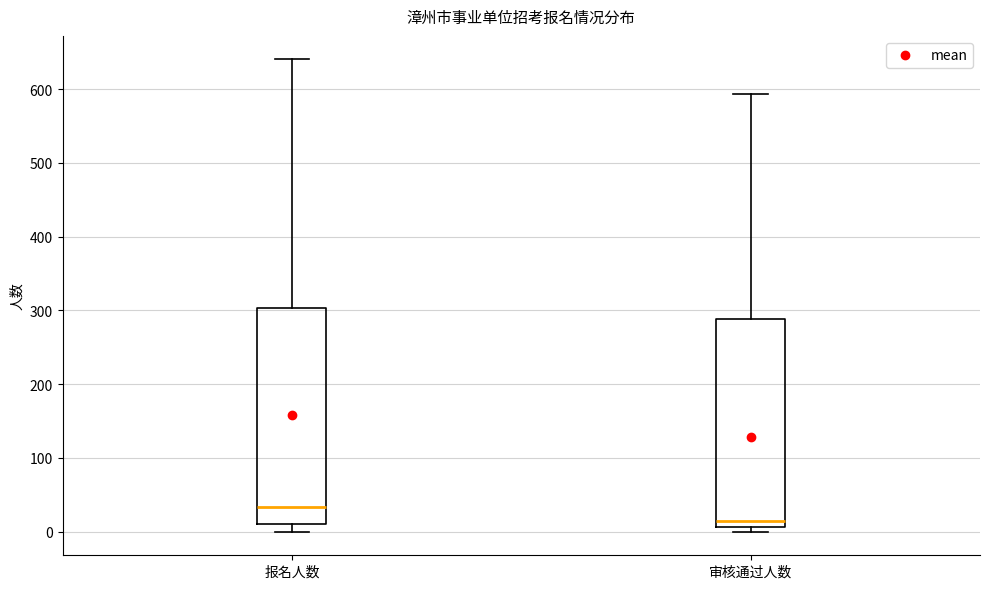

Reading left to right, transcribe this box plot: for each box, give where its median line is, the range the box spans, and where its two whiskers end, as read against the y-axis. The values are not printed on the chart, so give them approximately, as read against the axis.

报名人数: median 30, box 10 to 300, whiskers 0 to 640
审核通过人数: median 20, box 10 to 290, whiskers 0 to 590